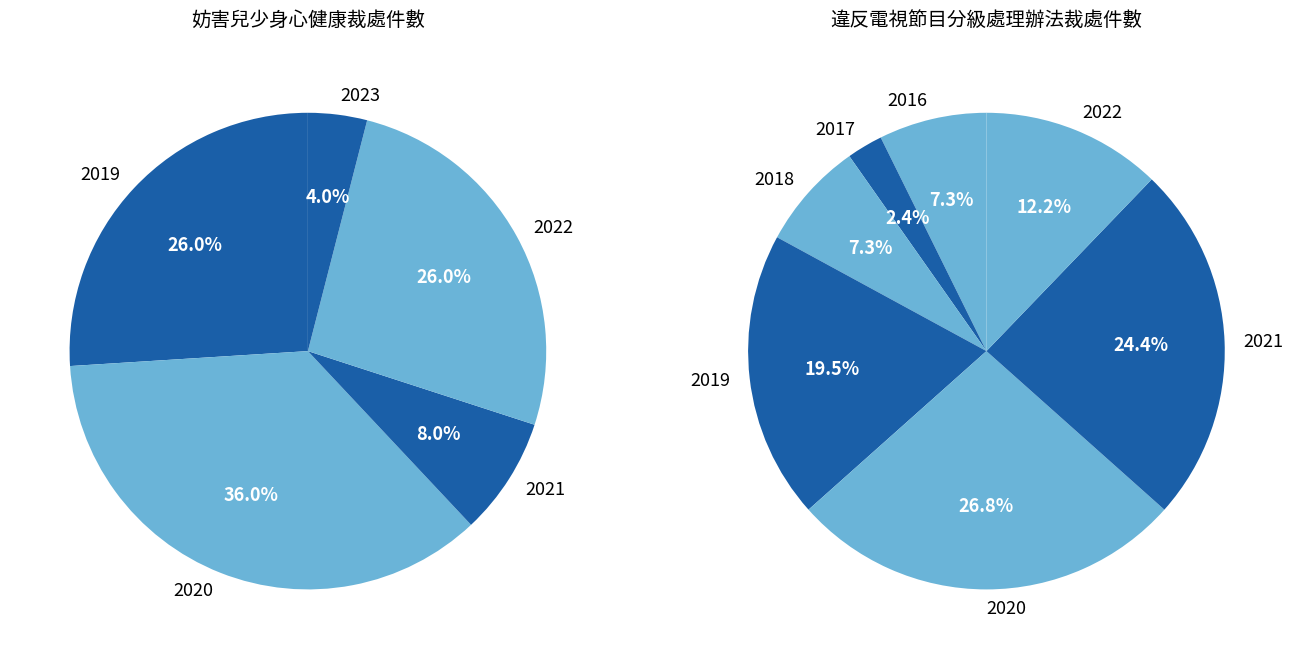

Between 2019 and 2020, which series saw the biggest shift?

妨害兒少身心健康裁處件數